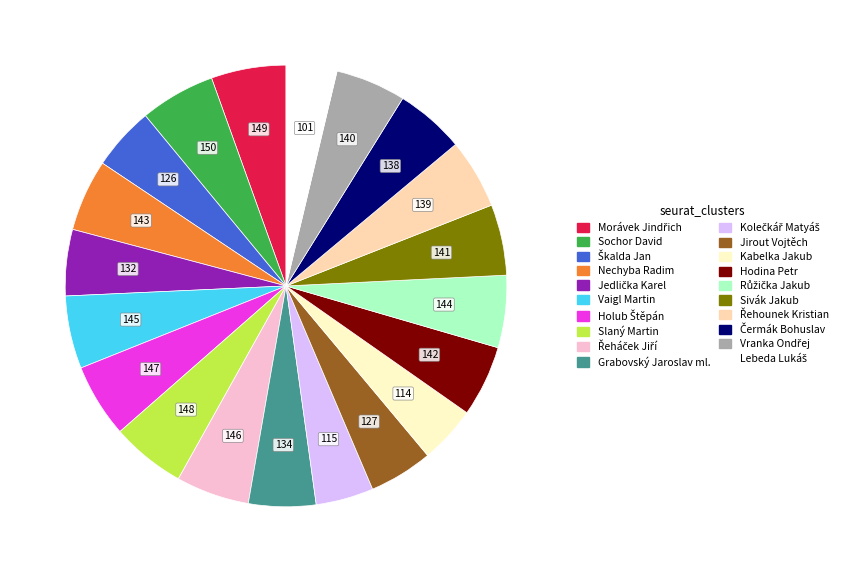

Do Sochor David and Kabelka Jakub together represent more than half of the pie?

No